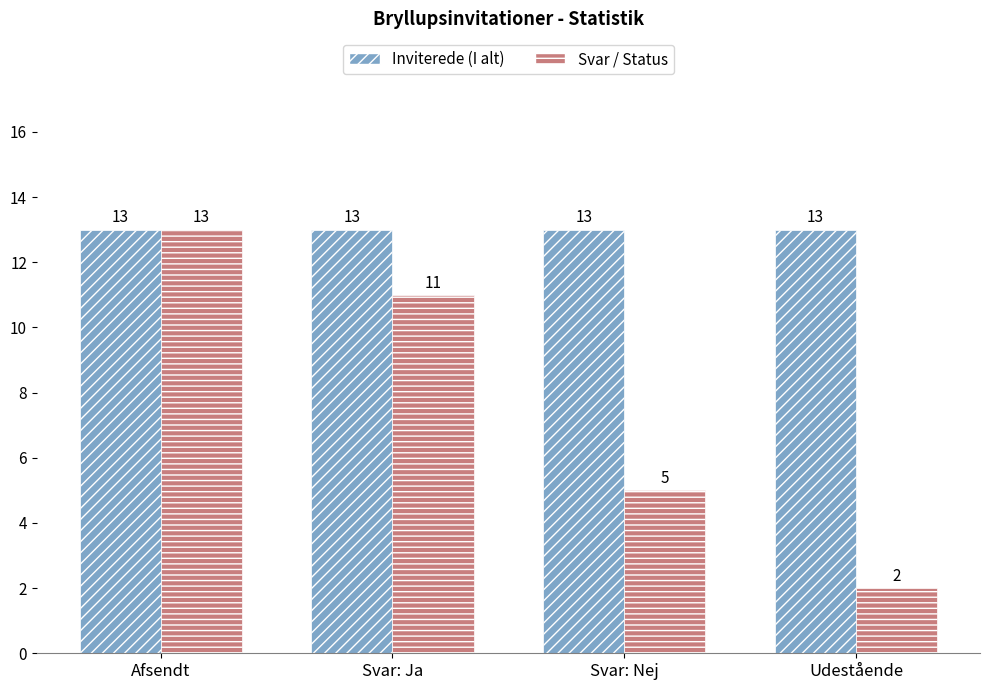

What is the total value across all series at Udestående?

15